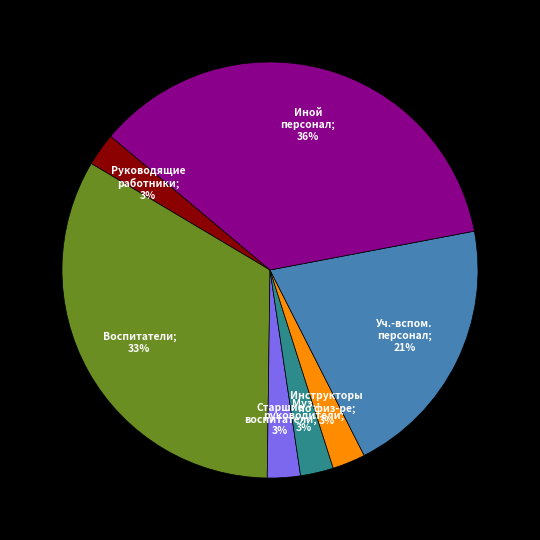

To the nearest percent, what is the average slice percentage?

14%